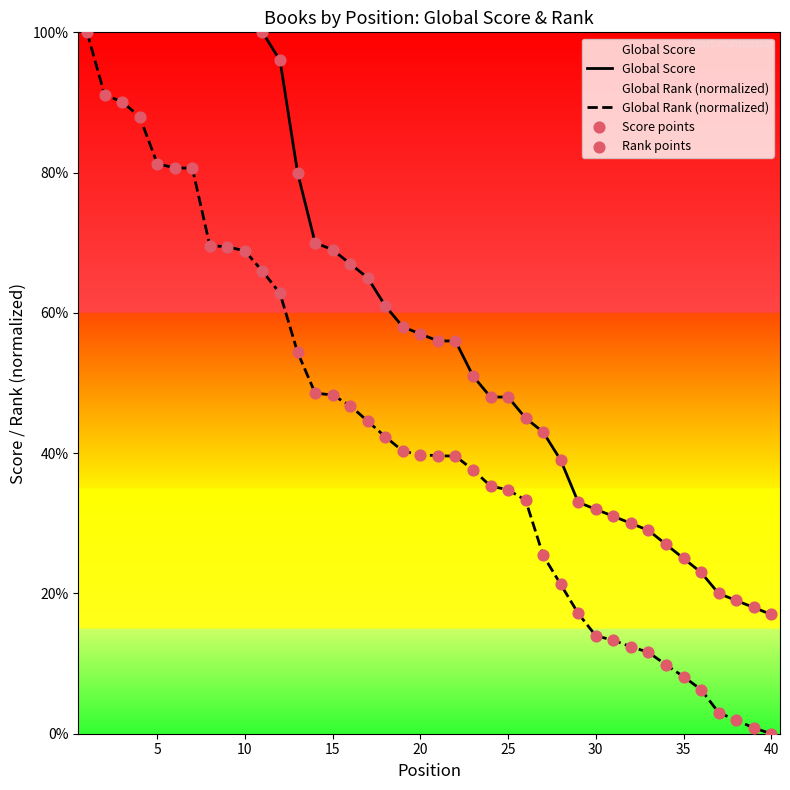

What are all the series names shown in the legend?

Global Score, Global Rank (normalized), Score points, Rank points